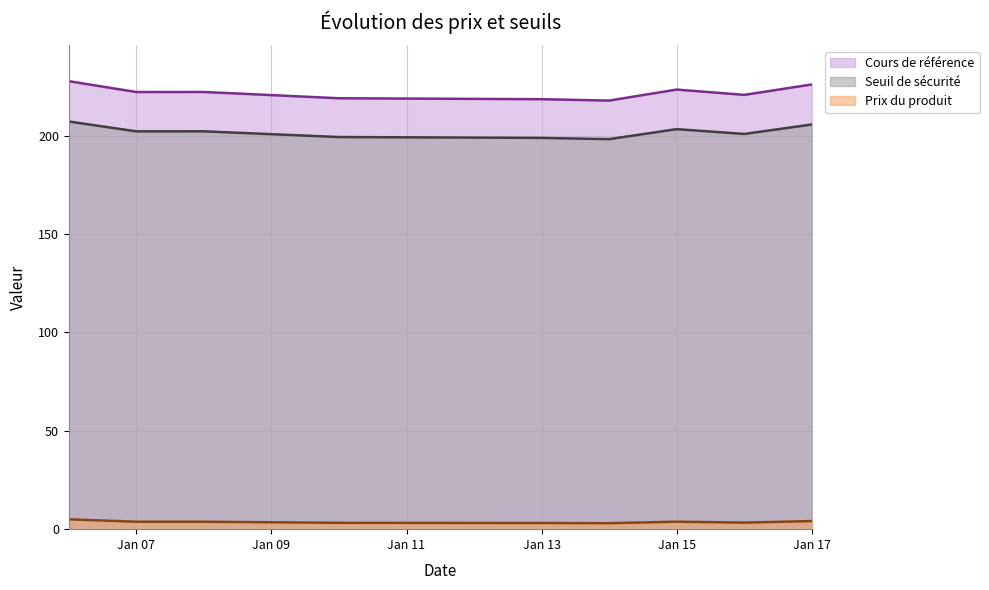

What is the difference between the Cours de référence values at Jan 15 and Jan 07?

1.2